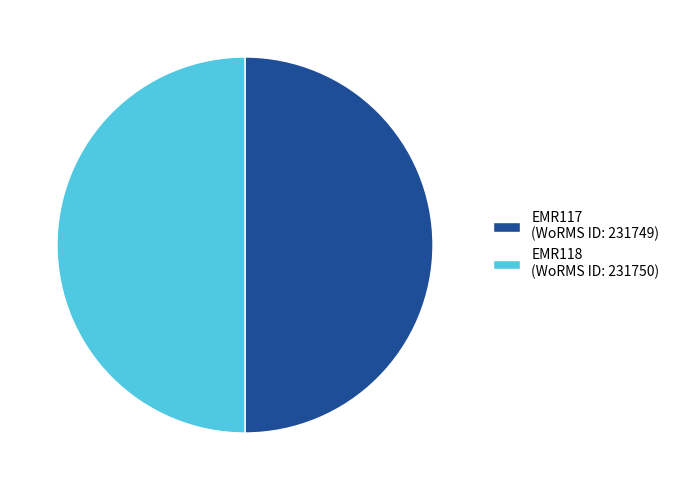

True or false: EMR117 (WoRMS ID: 231749) accounts for 50% of the total.

True